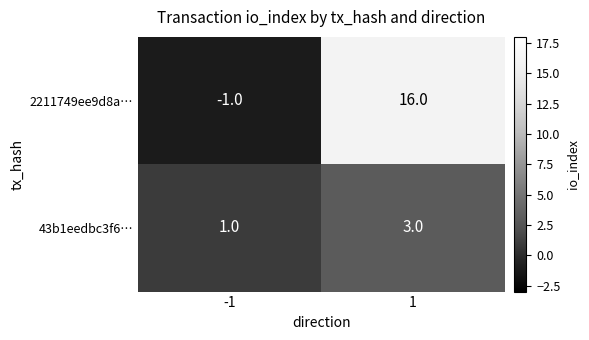

The 2211749ee9d8a… series shows 0 at -1. True or false?

False